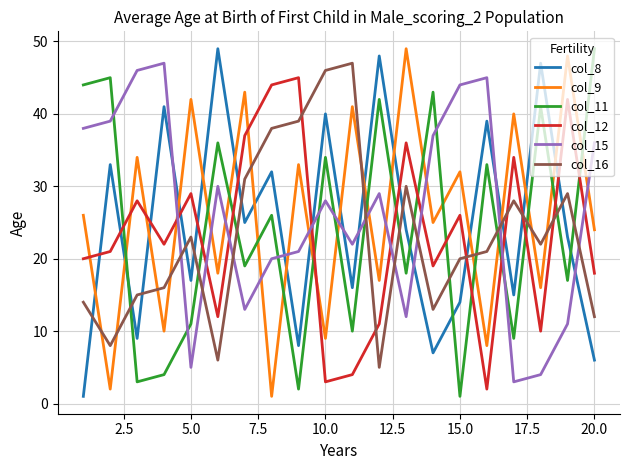

What is the greatest value displayed?

49